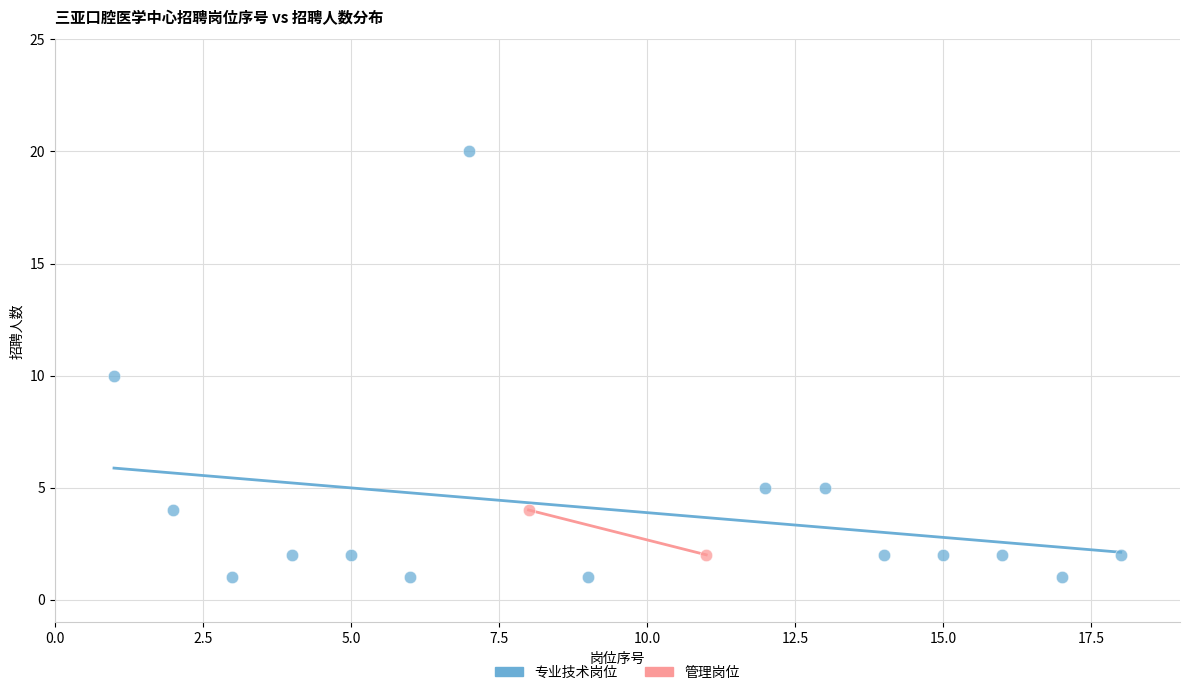

What are all the series names shown in the legend?

专业技术岗位, 管理岗位